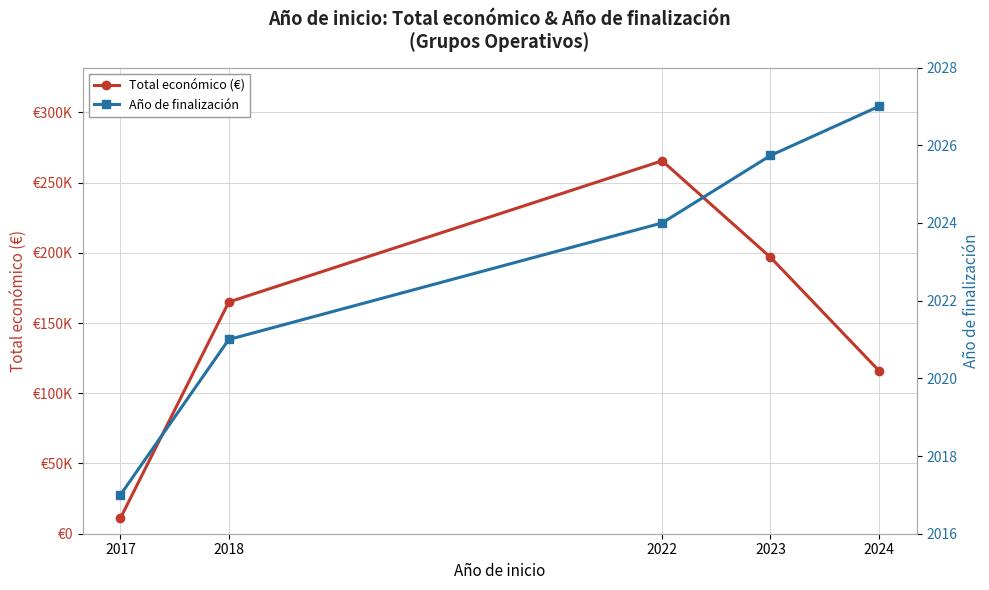

Count the number of categories in the chart.

5